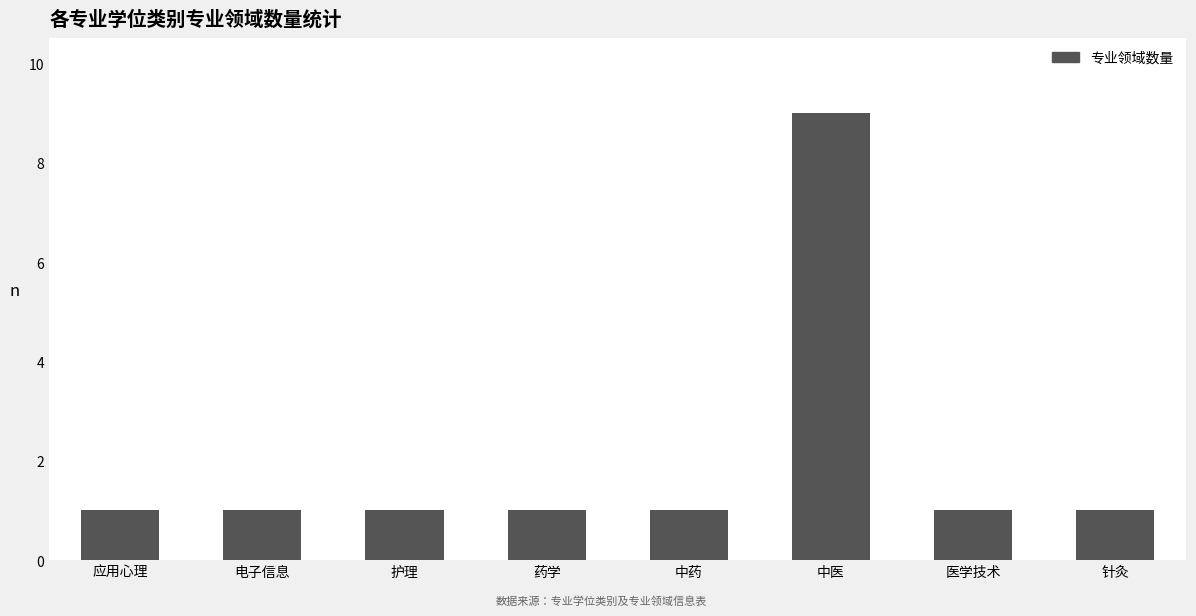

What is the ratio of the value at 中医 to the value at 医学技术?

9.0